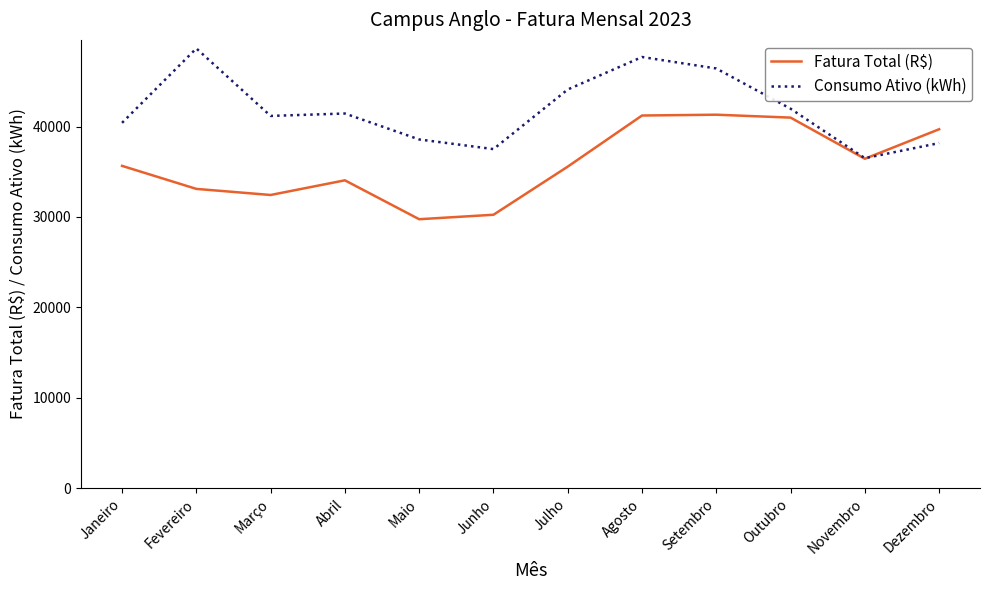

Rank the series by their maximum value, from highest to lowest.

Consumo Ativo (kWh), Fatura Total (R$)